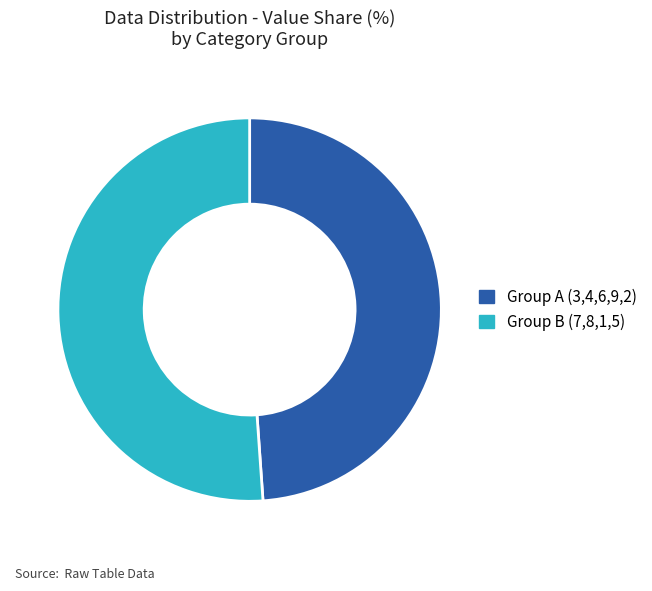

Rank the categories by value from lowest to highest.

Group A (3,4,6,9,2), Group B (7,8,1,5)